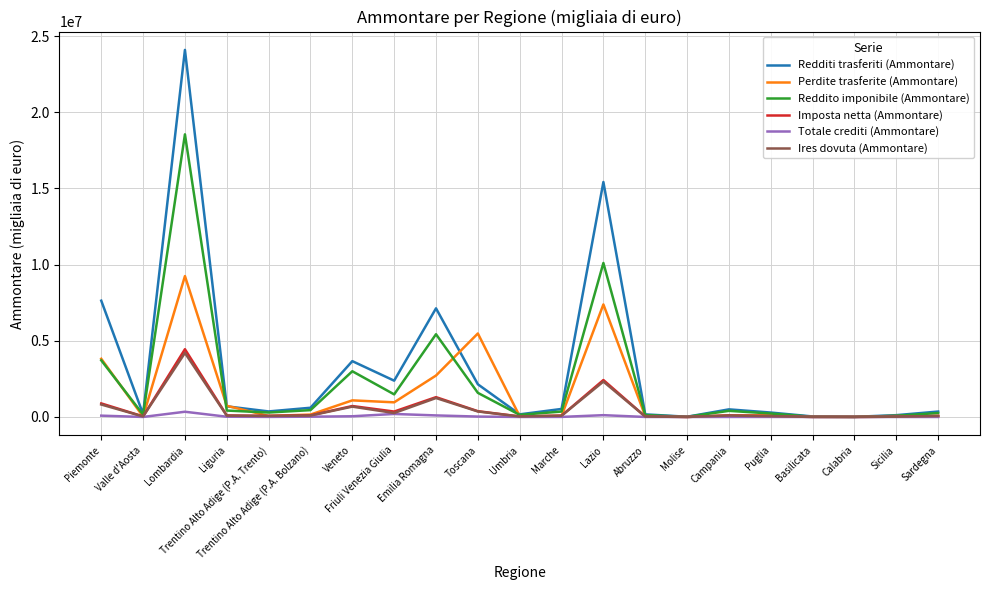

Between Lazio and Campania, which series saw the biggest shift?

Redditi trasferiti (Ammontare)